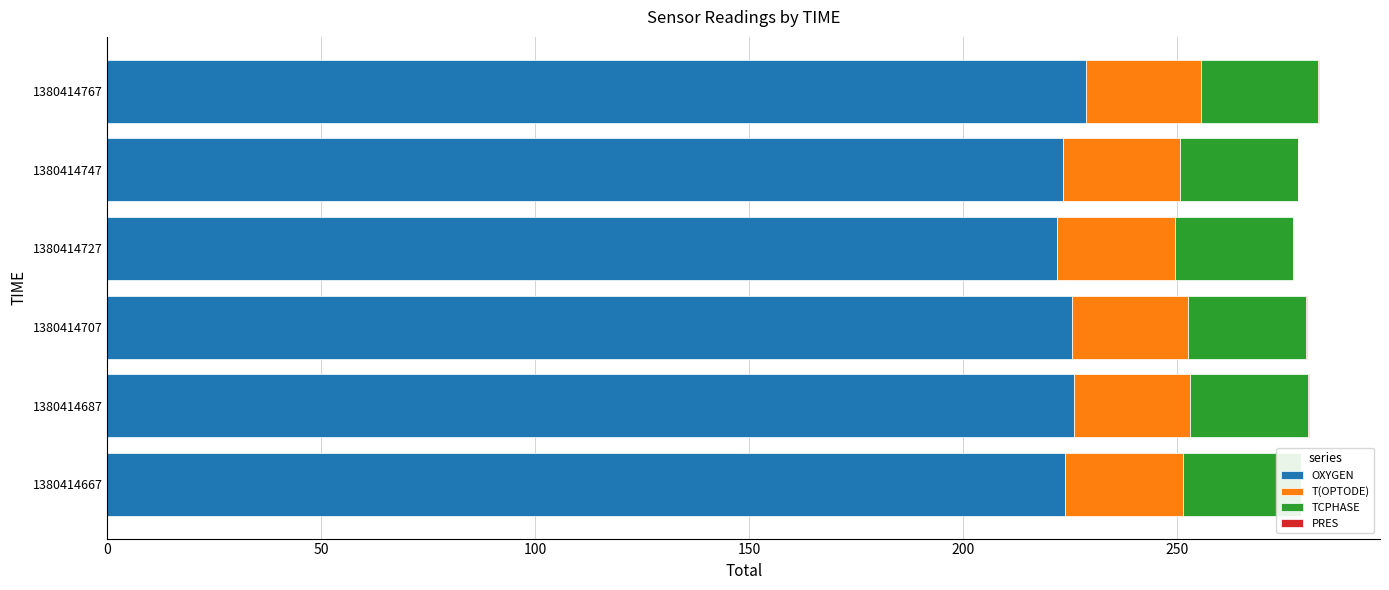

The value of PRES at 1380414727 is 0.2. True or false?

True